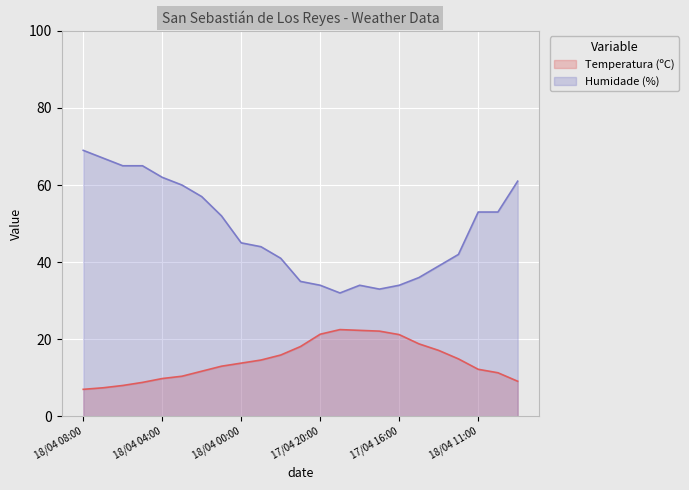

True or false: Temperatura (ºC) and Humidade (%) intersect in this chart.

False